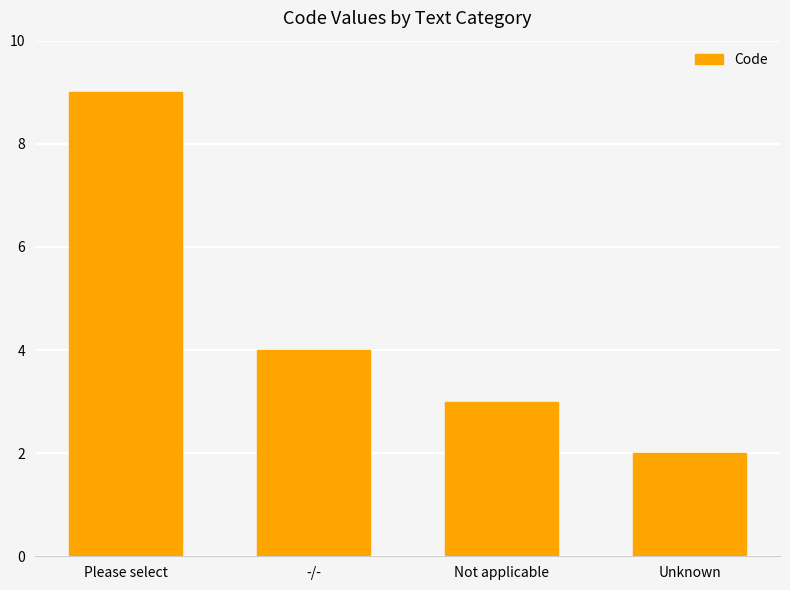

What position from the left is Unknown?

4